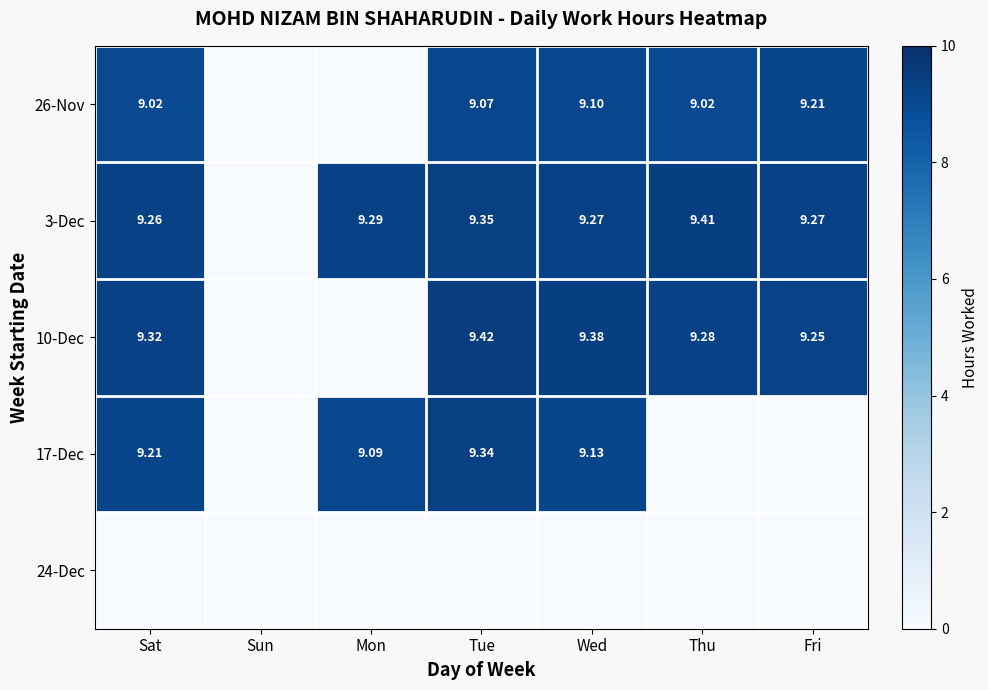

The value of 26-Nov at Tue is 9.1. True or false?

True